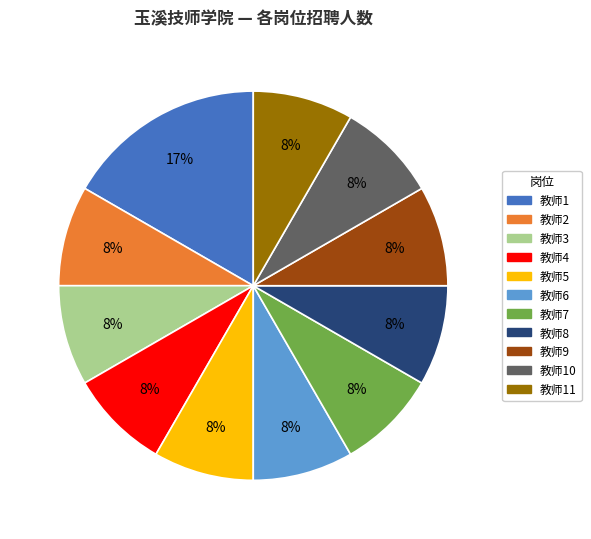

How many segments does this pie chart have?

11